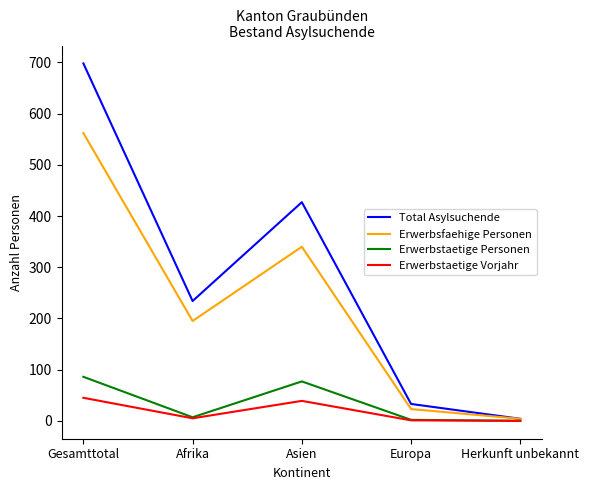

Which series has the widest spread of values?

Total Asylsuchende